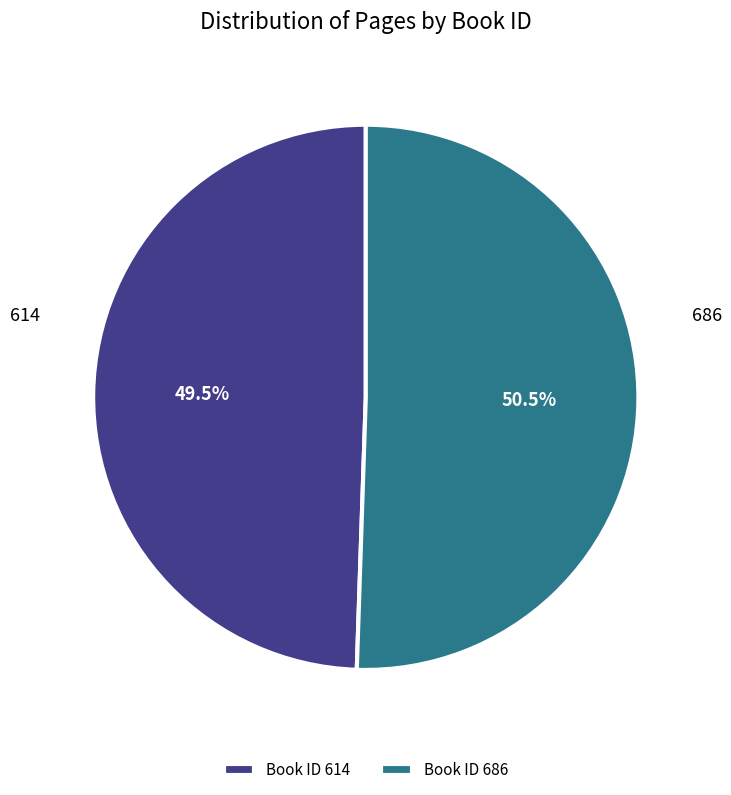

Approximately how many times larger is the value at 614 compared to 686?

1.0